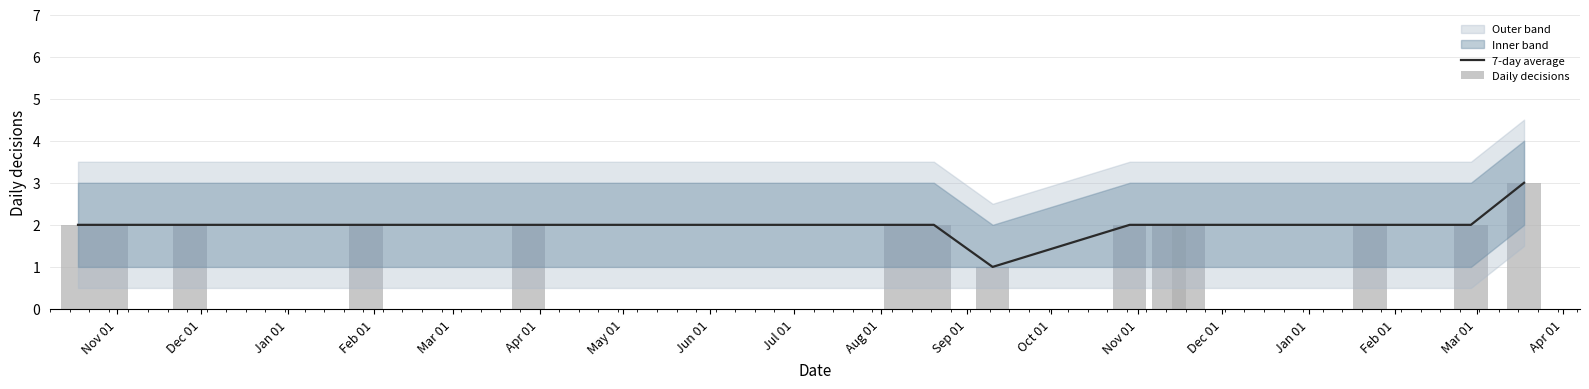

How many values in the Daily decisions series are below 2?

1